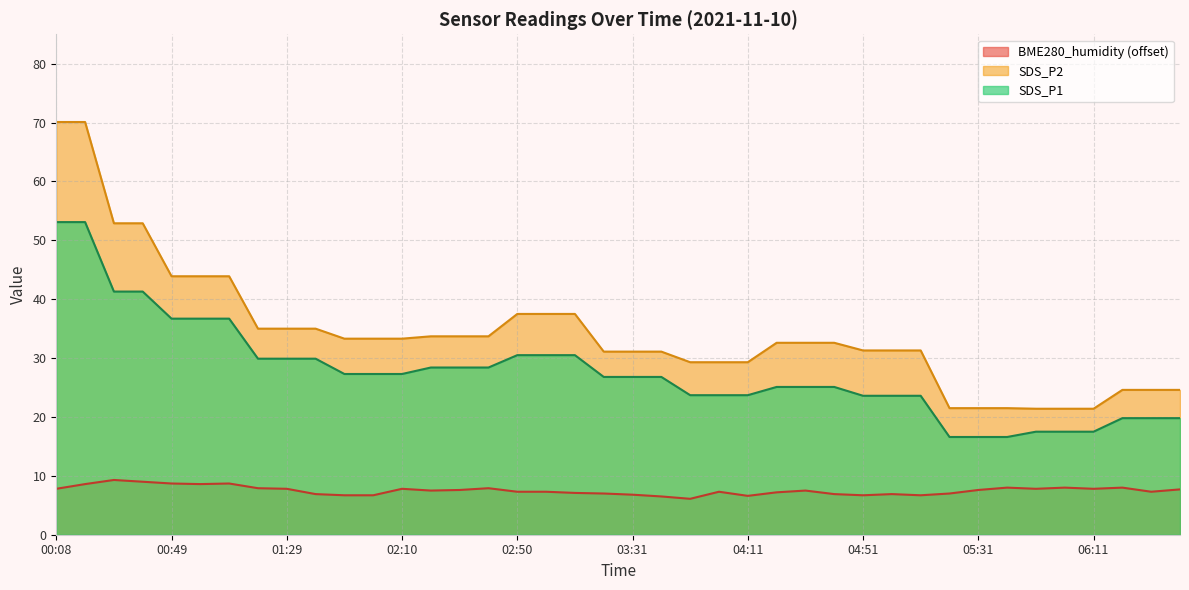

What is the highest value of the BME280_humidity series?

9.3